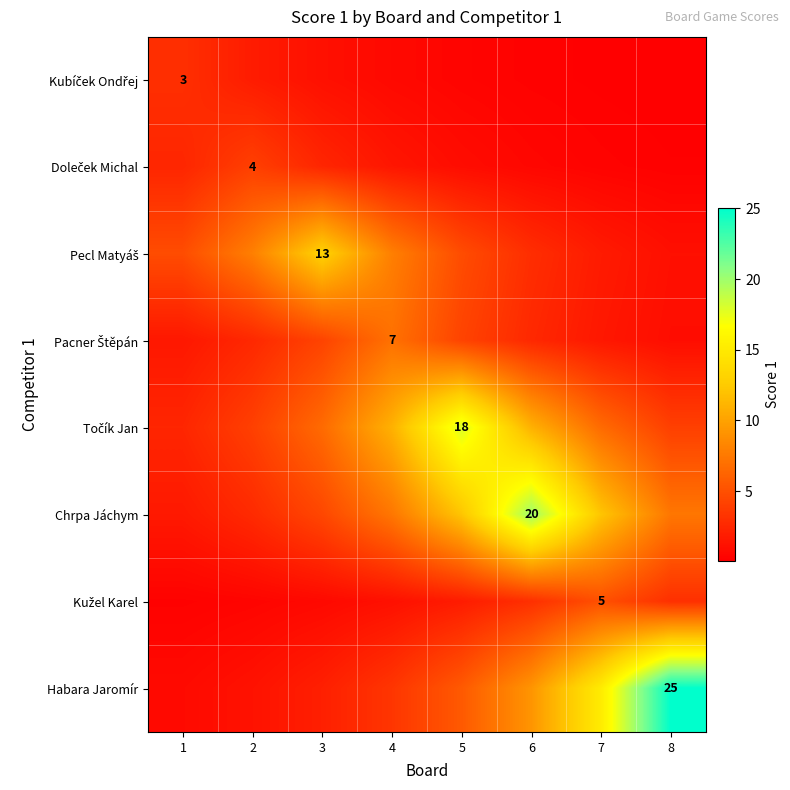

How many data points in Kužel Karel are above 1?

5